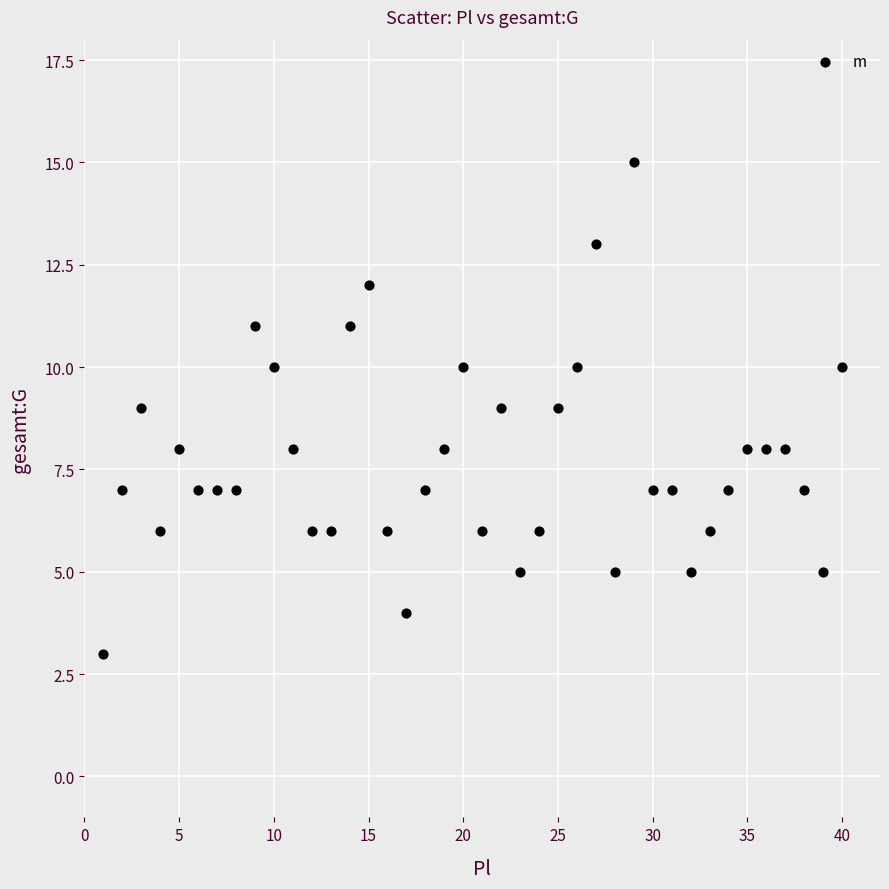

What is the range of X values (max minus min)?

39